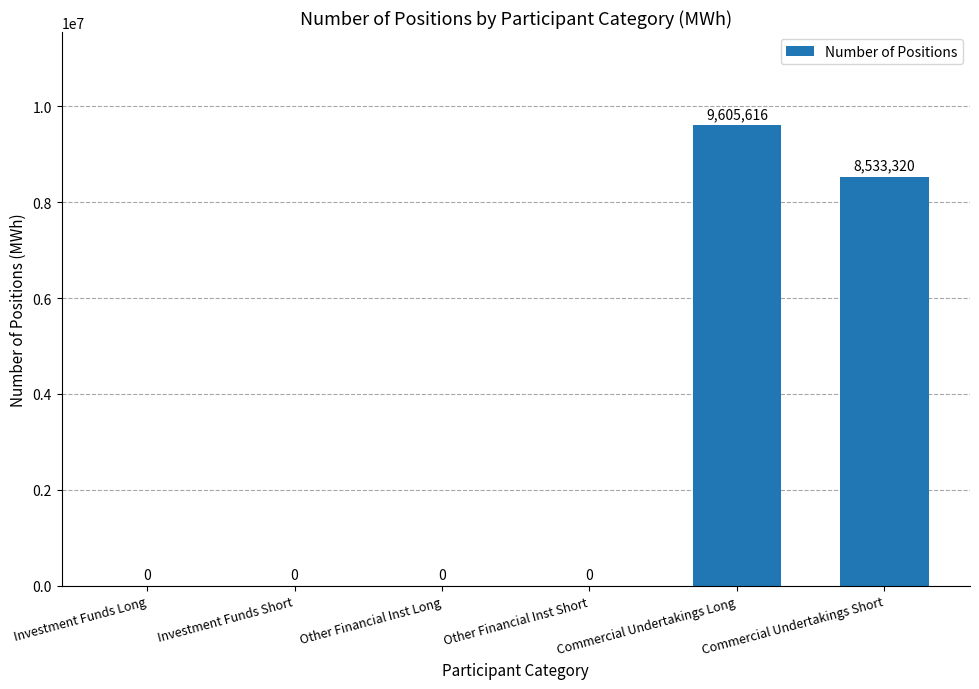

Which category has the highest value across all series?

Commercial Undertakings Long